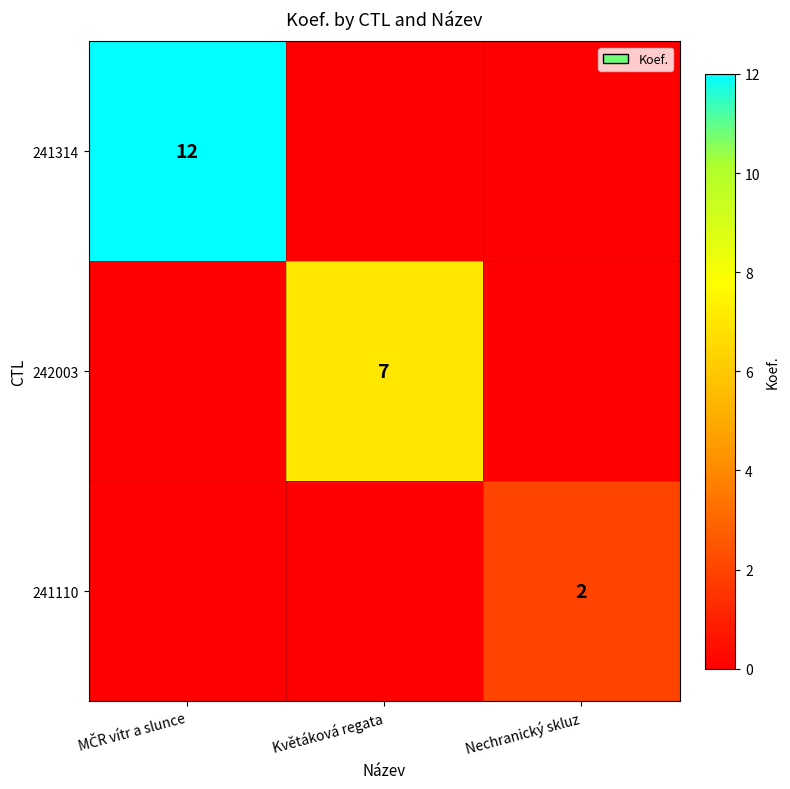

The 241110 series shows 2 at Nechranický skluz. True or false?

True